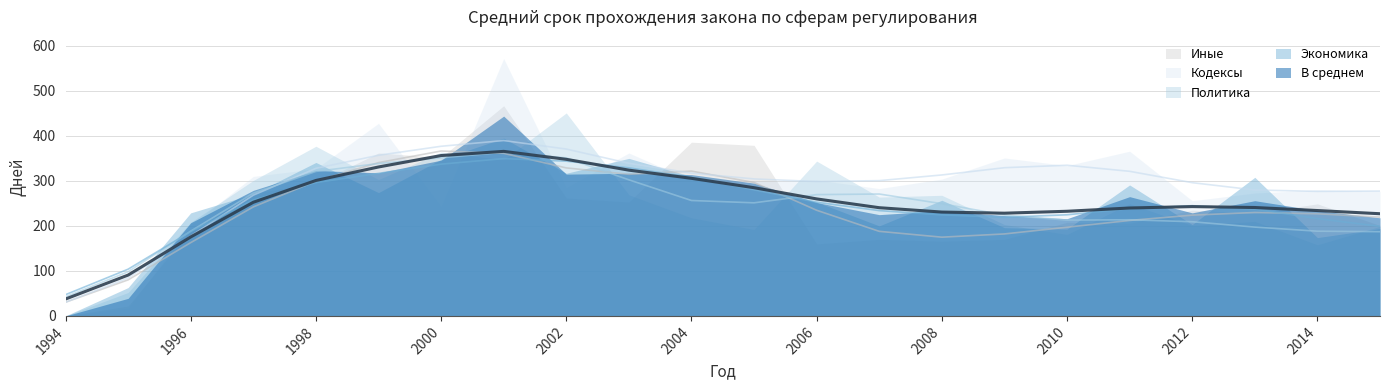

Where do Кодексы and Политика first cross each other?

1996 and 1997